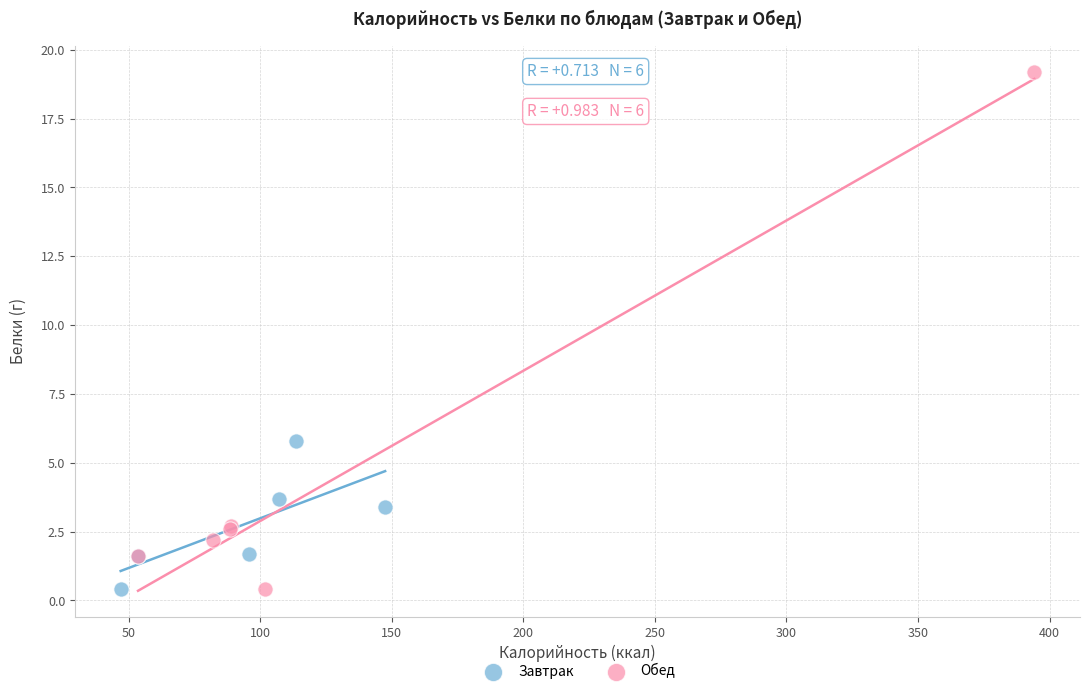

Which series has the largest Y range (max minus min)?

Обед